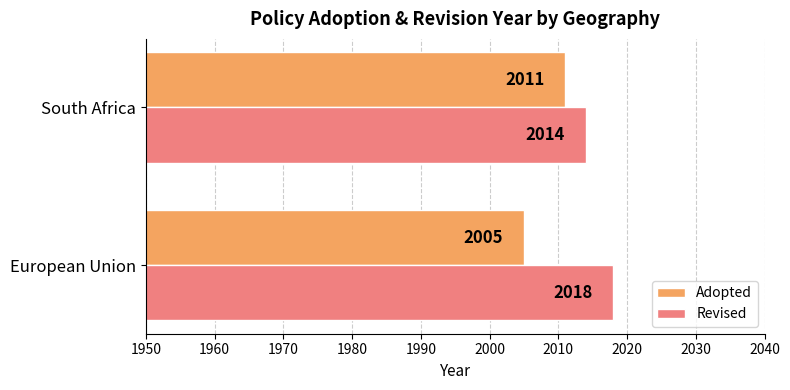

The Revised series shows 3409 at European Union. True or false?

False